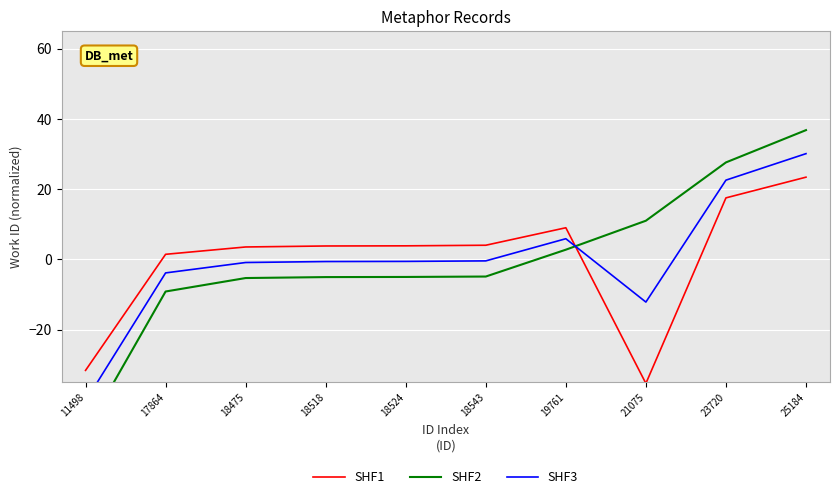

The value of SHF1 at 11498 is -31.6. True or false?

True